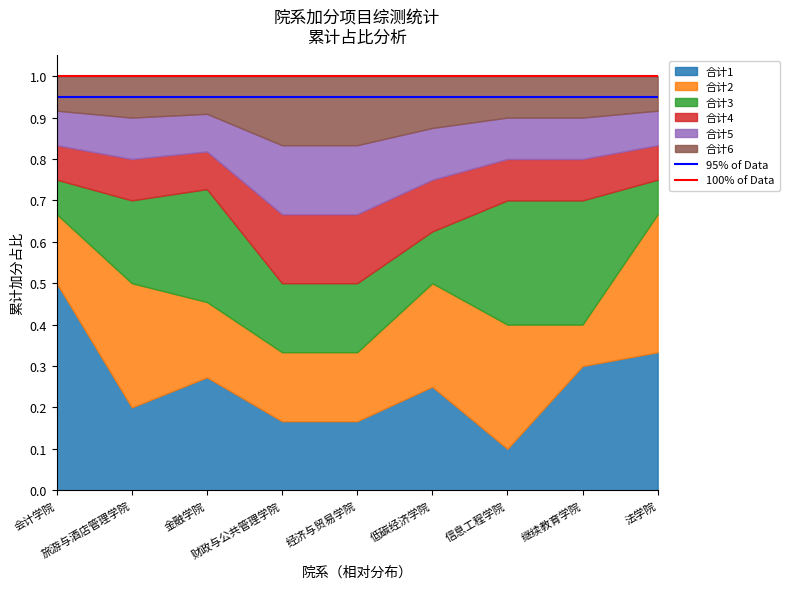

The 95% of Data series shows 1.6 at 会计学院. True or false?

False